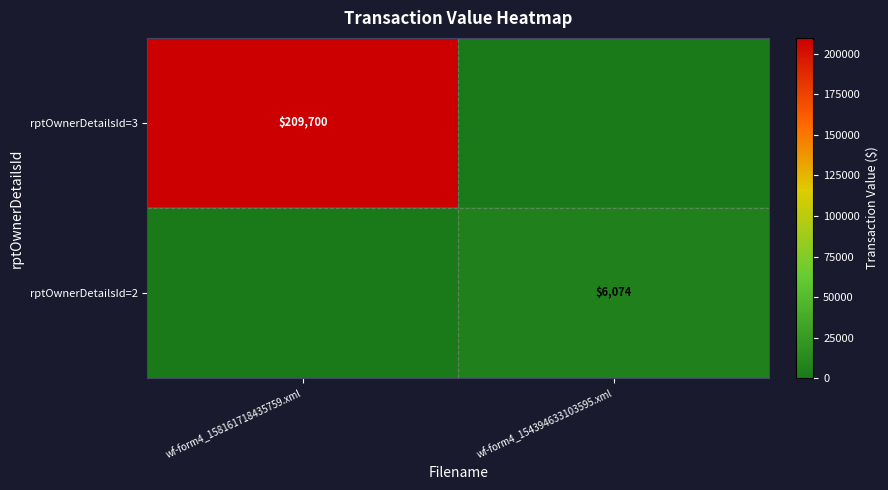

Which category has the lowest value across all series?

wf-form4_154394633103595.xml